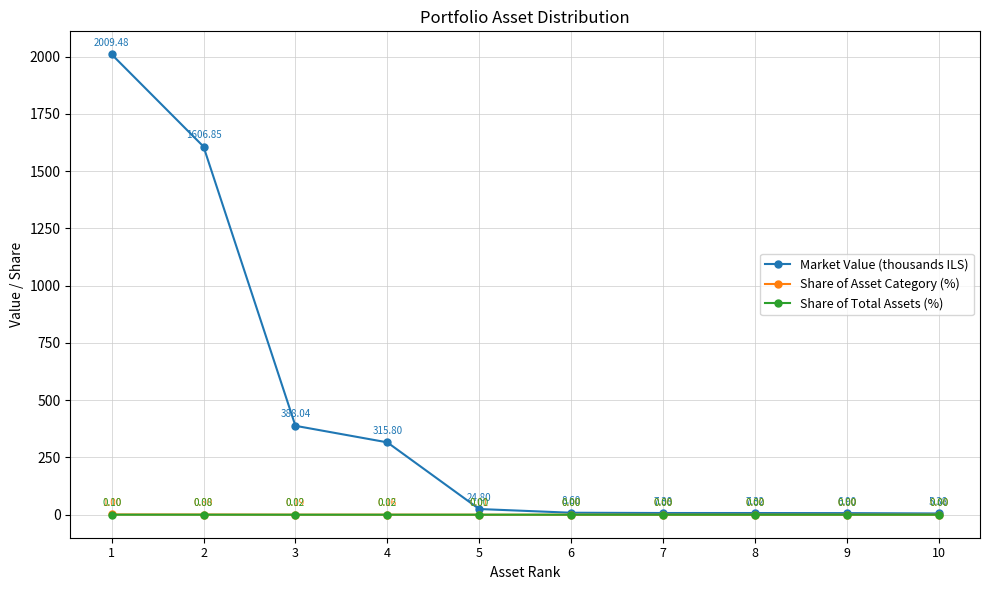

How many series are shown in this chart?

3